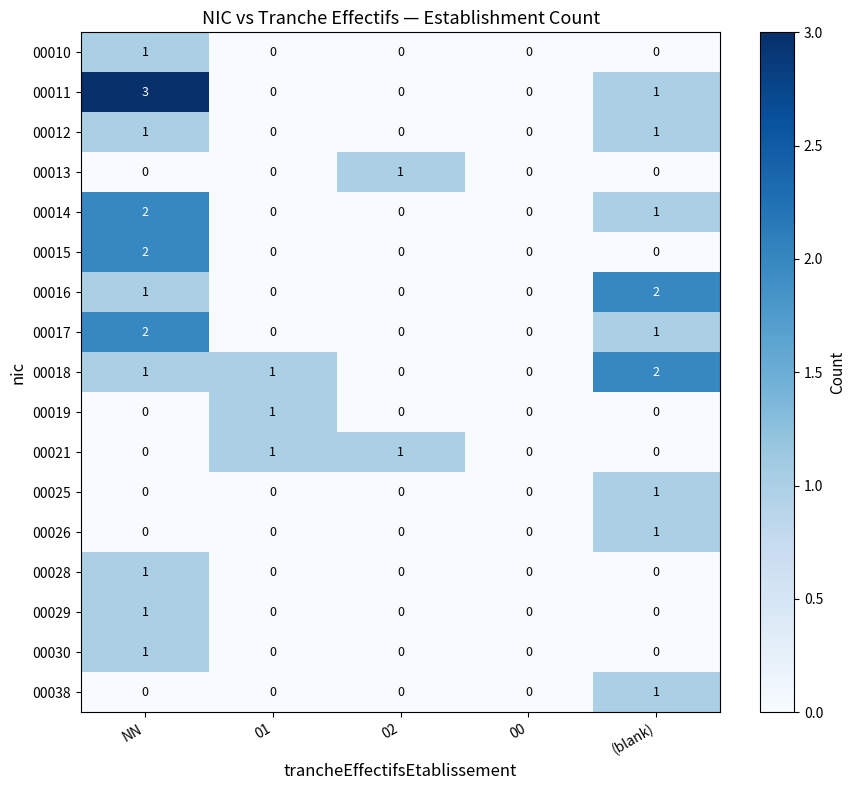

The 00025 series shows 1 at (blank). True or false?

True